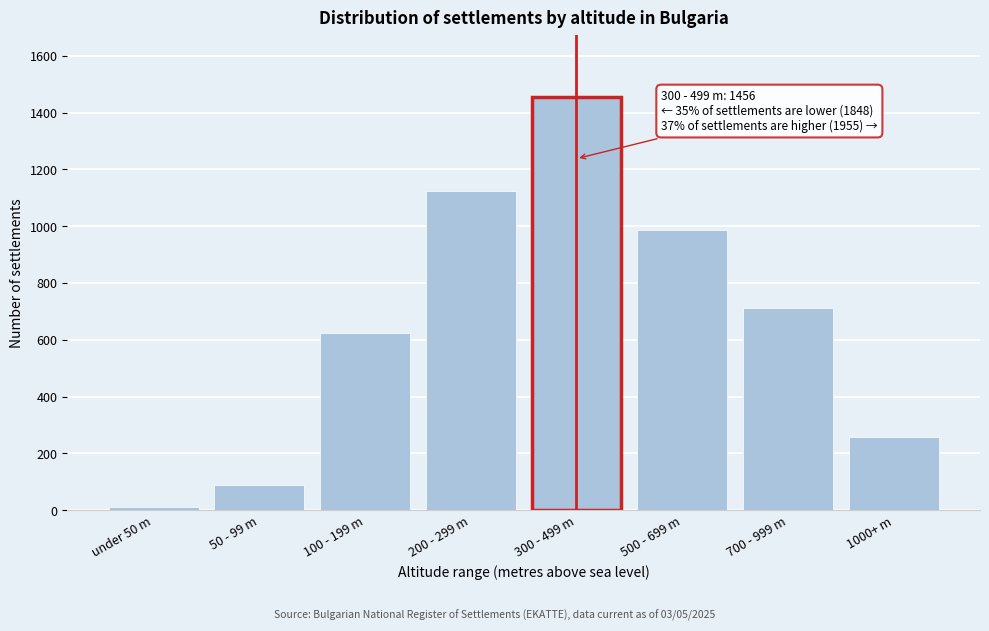

Reading left to right, what are all the values shown in this chart?

under 50 m=12	50 - 99 m=89	100 - 199 m=623	200 - 299 m=1124	300 - 499 m=1456	500 - 699 m=987	700 - 999 m=712	1000+ m=256